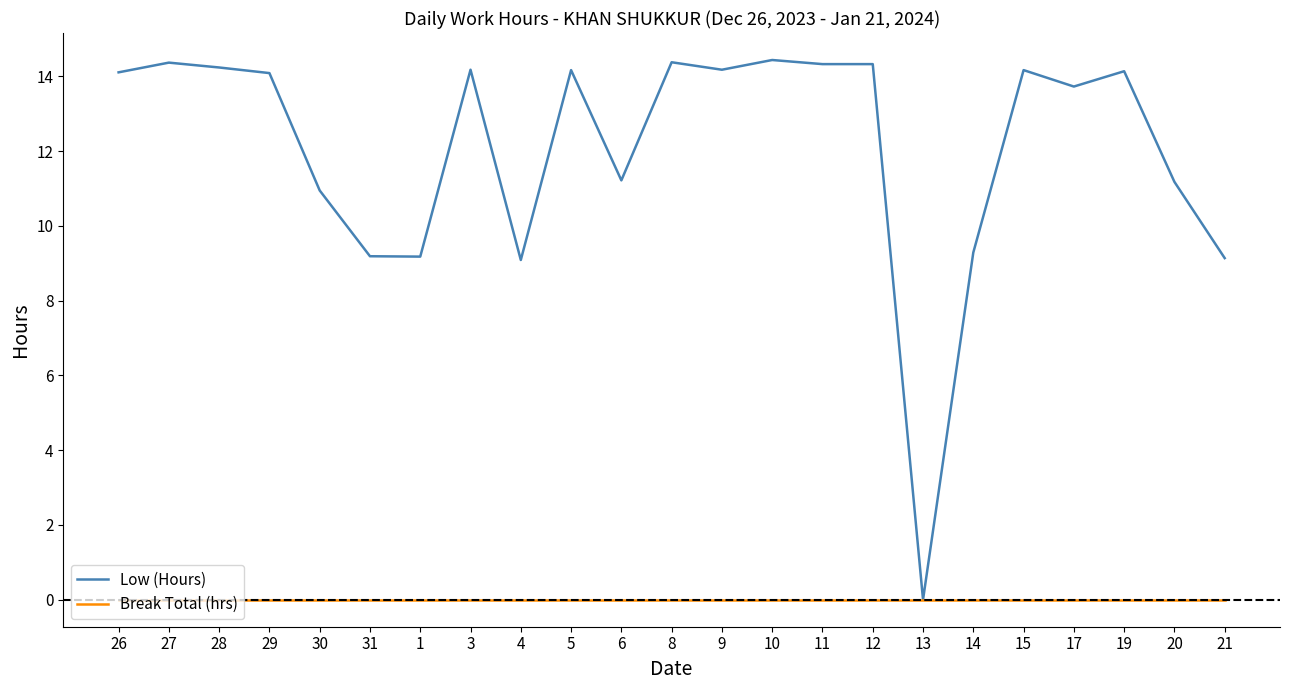

Rank the series at 30 from lowest to highest value.

Break Total (hrs), Low (Hours)